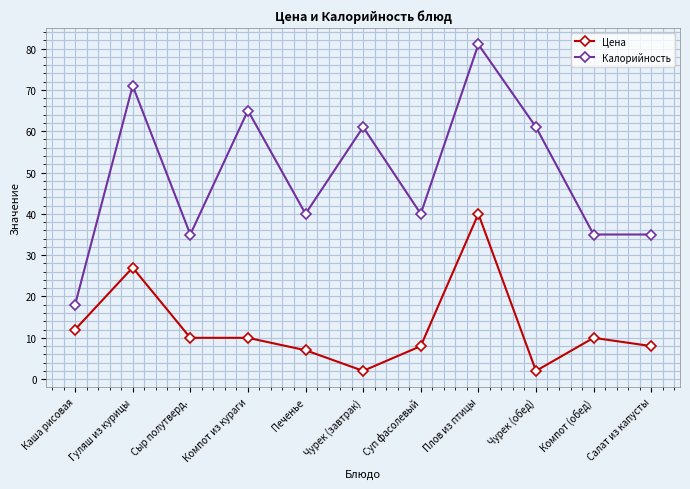

True or false: Цена and Калорийность intersect in this chart.

False